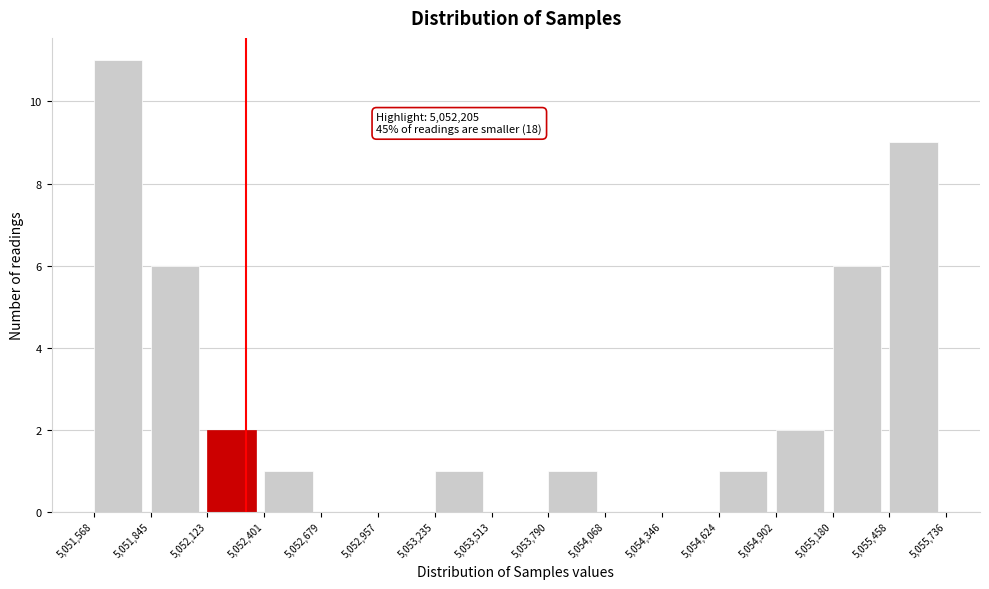

Reading right to left, extract all data points from this chart.

5,055,458=9	5,055,180=6	5,054,902=2	5,054,624=1	5,054,346=0	5,054,068=0	5,053,790=1	5,053,513=0	5,053,235=1	5,052,957=0	5,052,679=0	5,052,401=1	5,052,123=2	5,051,845=6	5,051,568=11